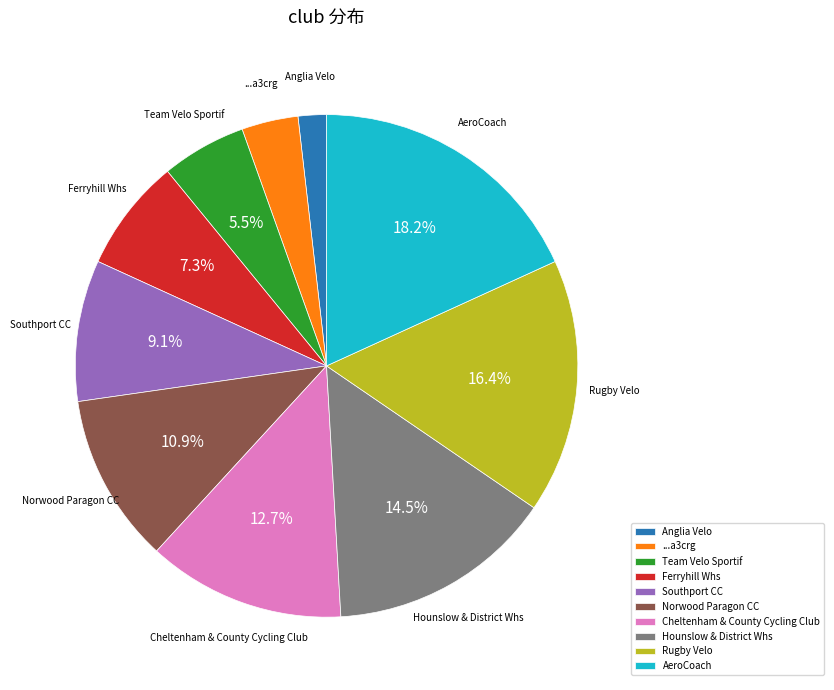

Is there any slice that represents more than half of the pie?

No